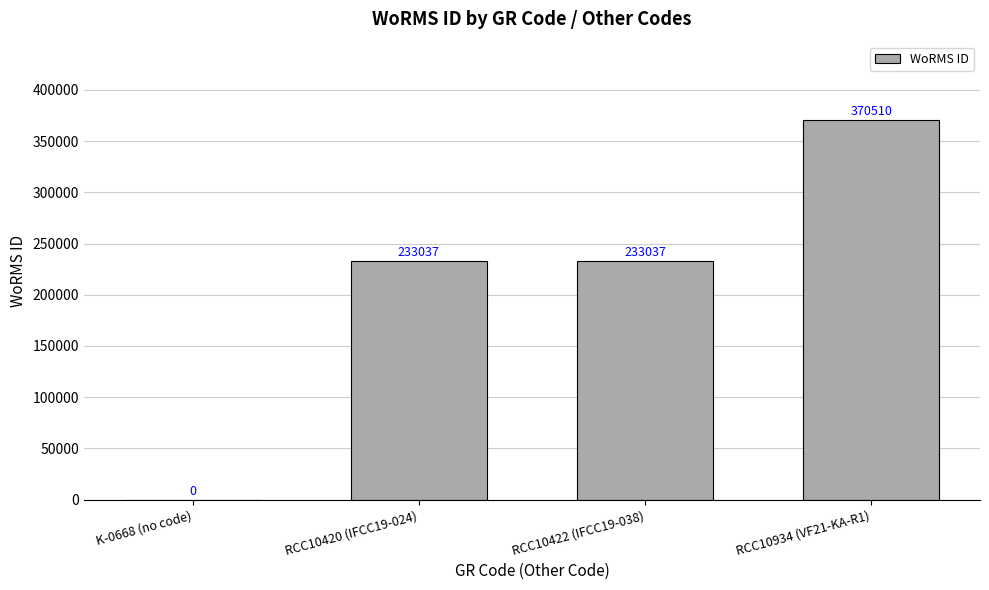

Which category has the highest value across all series?

RCC10934 (VF21-KA-R1)